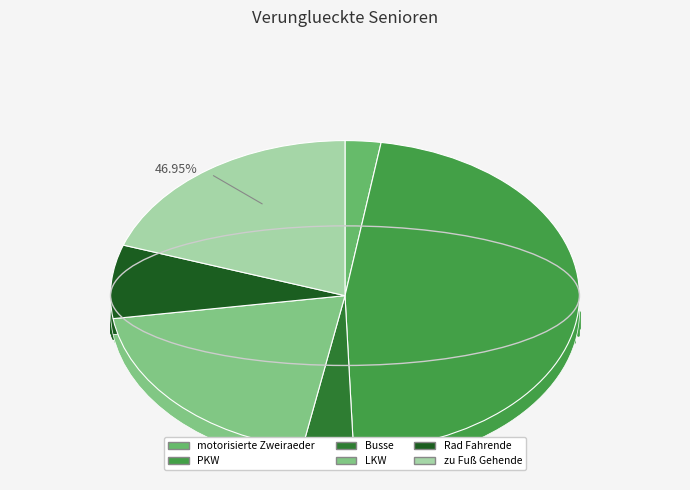

The Busse slice represents 1% of the pie. True or false?

False